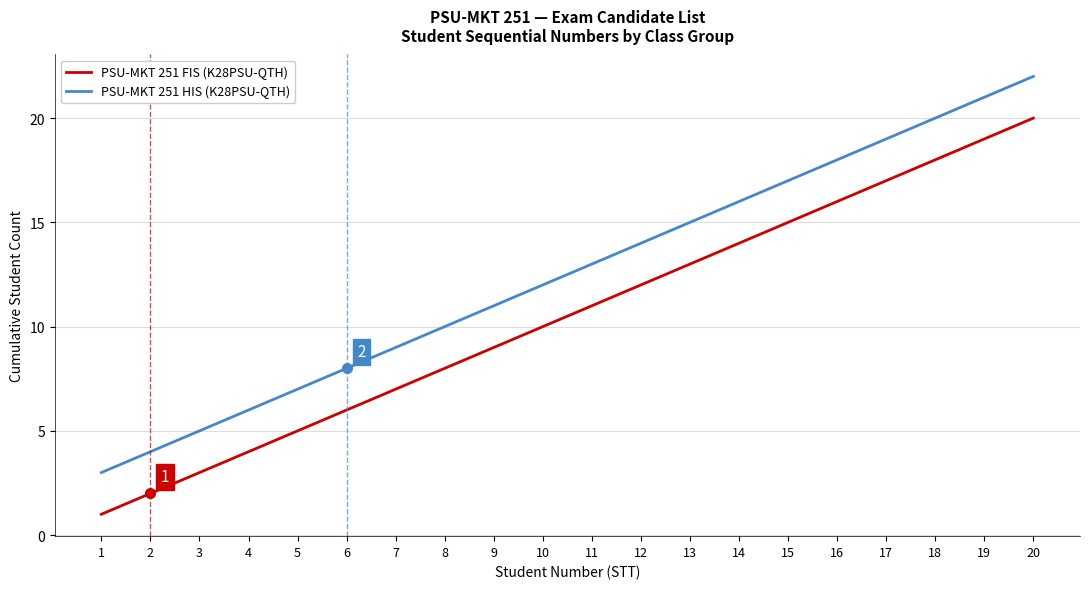

What is the sum of the PSU-MKT 251 HIS (K28PSU-QTH) values at 4 and 14?

22